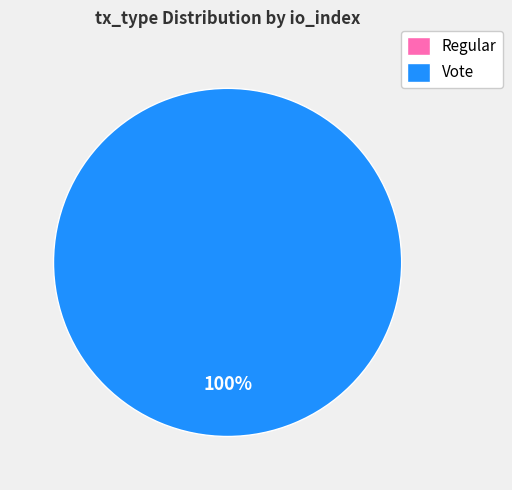

Rank the categories by value from lowest to highest.

Regular, Vote